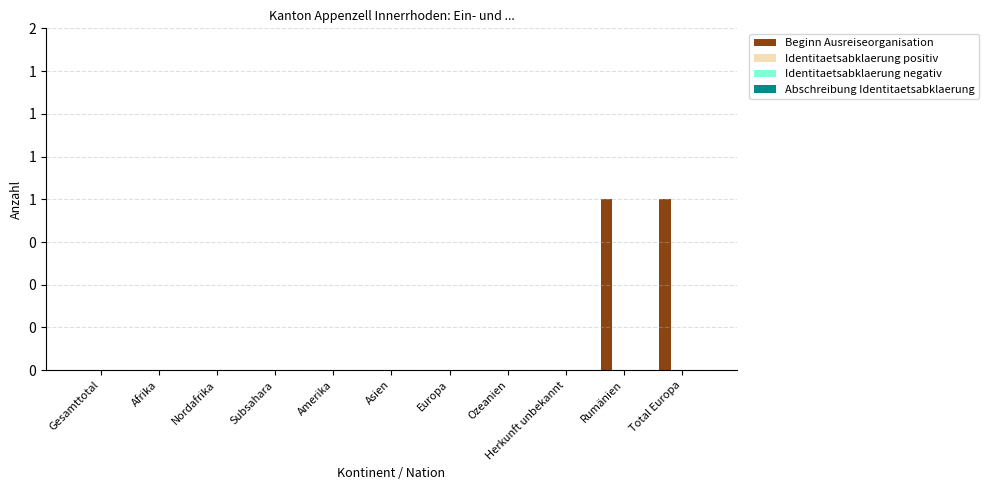

Are the bars grouped side by side (vs. stacked)?

No